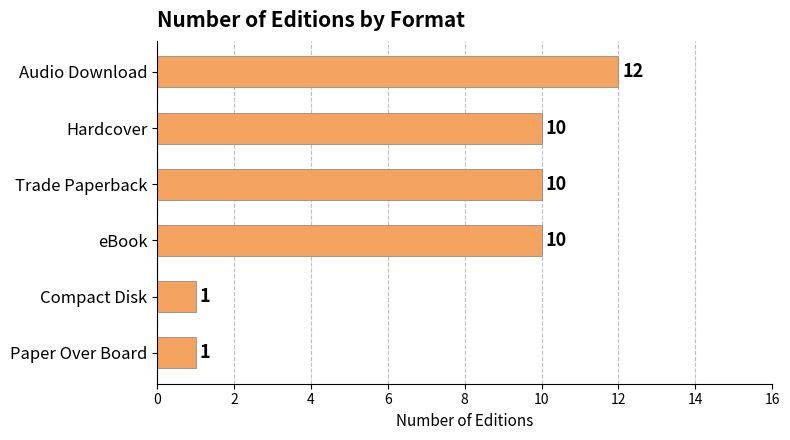

How many values are below 10?

2